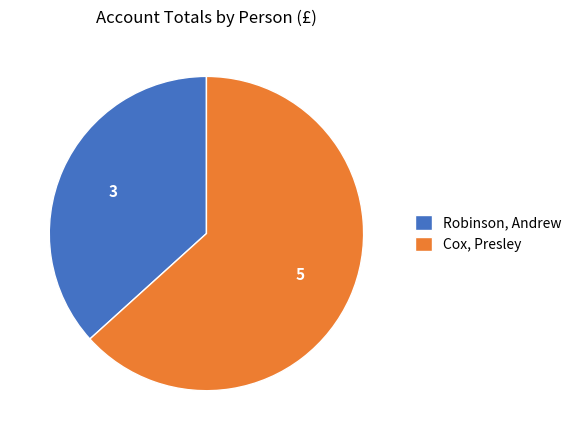

Which category has the biggest portion of the pie?

Cox, Presley